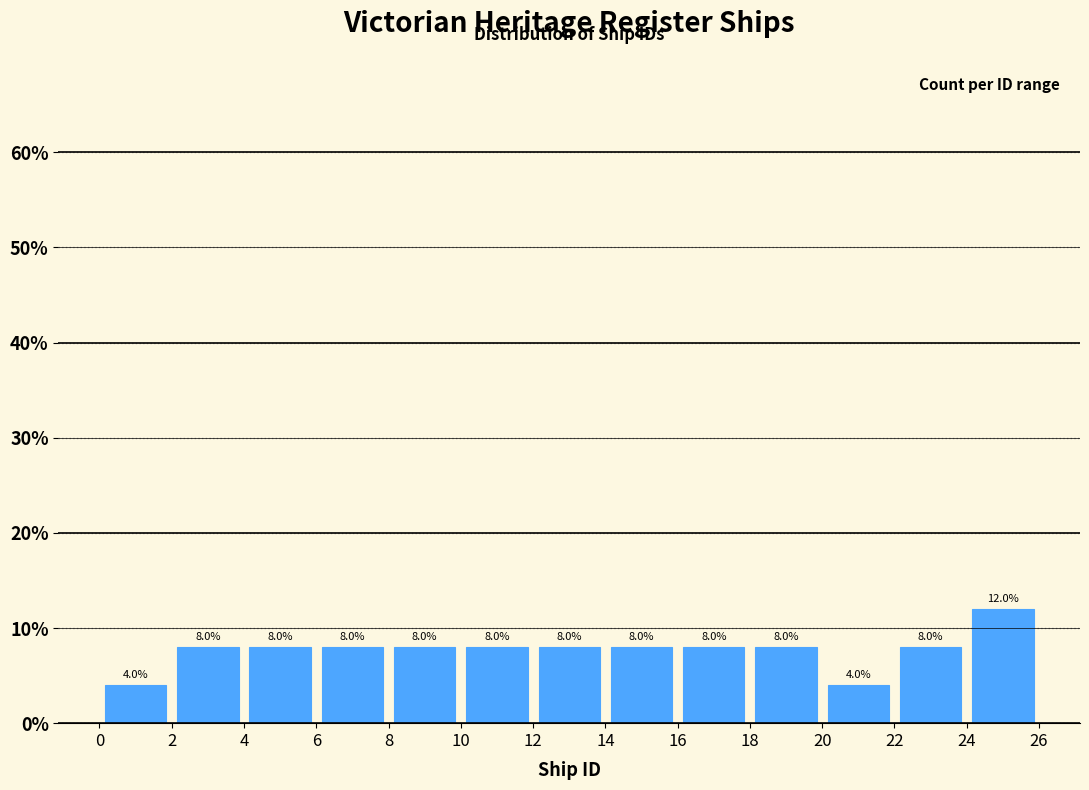

How tall is the bar that spans 8 to 10 on the x-axis?

8.0